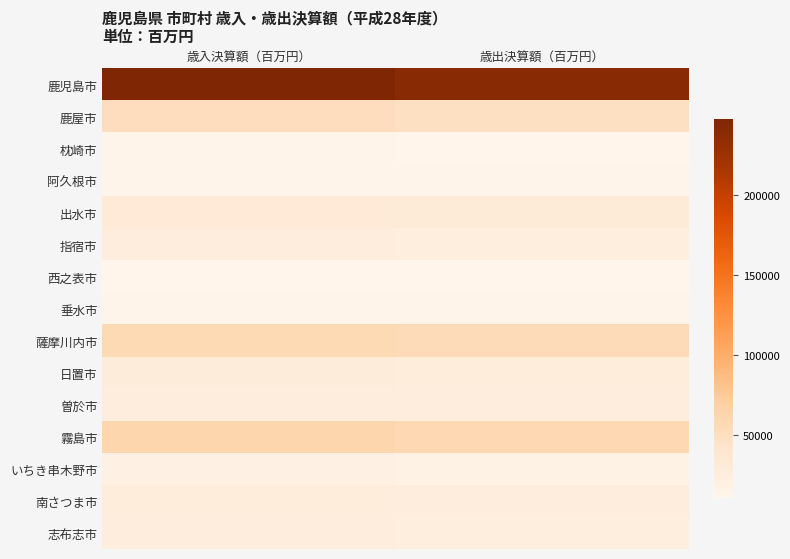

Count the number of data series in this chart.

15